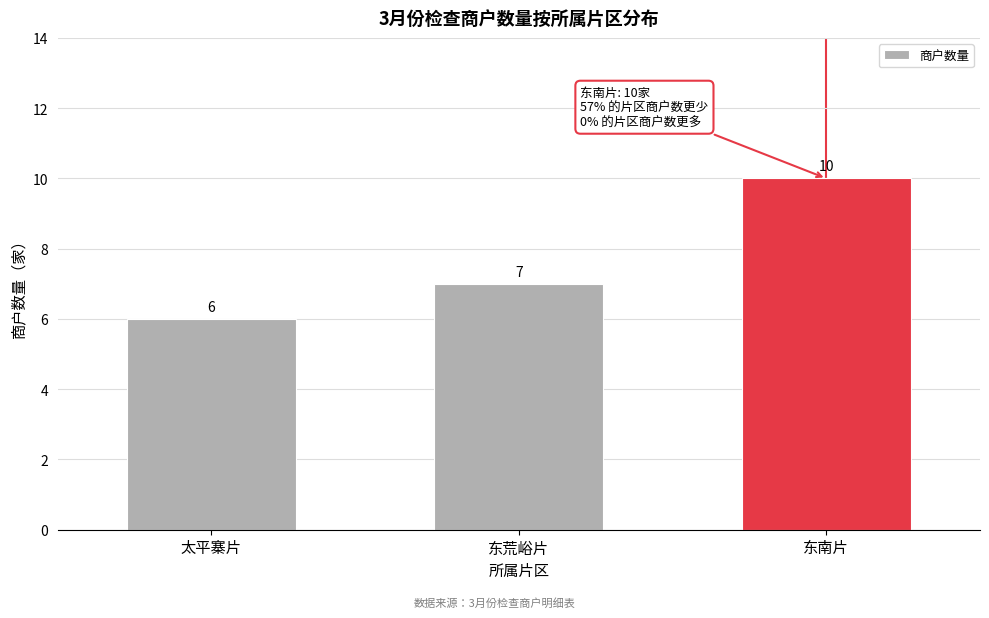

Reading left to right, transcribe all the data shown in this chart.

太平寨片=6	东荒峪片=7	东南片=10